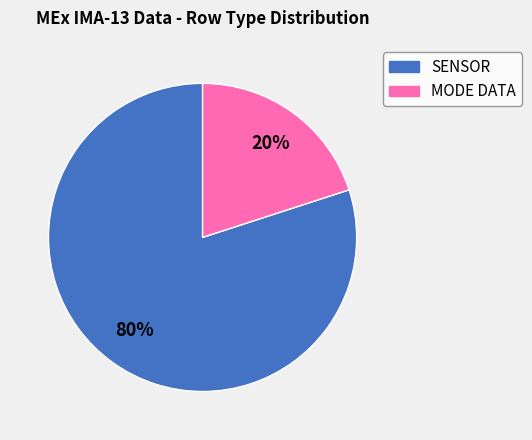

Which slice is the largest?

SENSOR